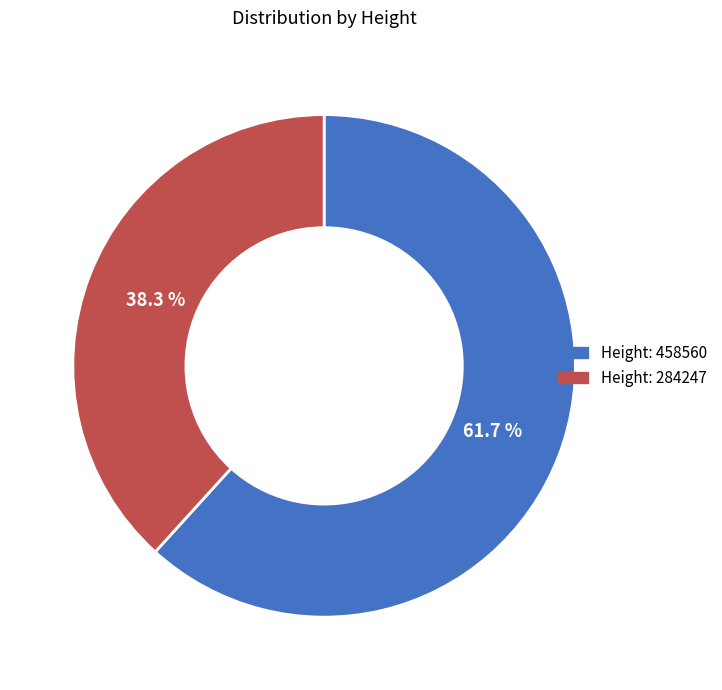

How many slices are in this pie chart?

2